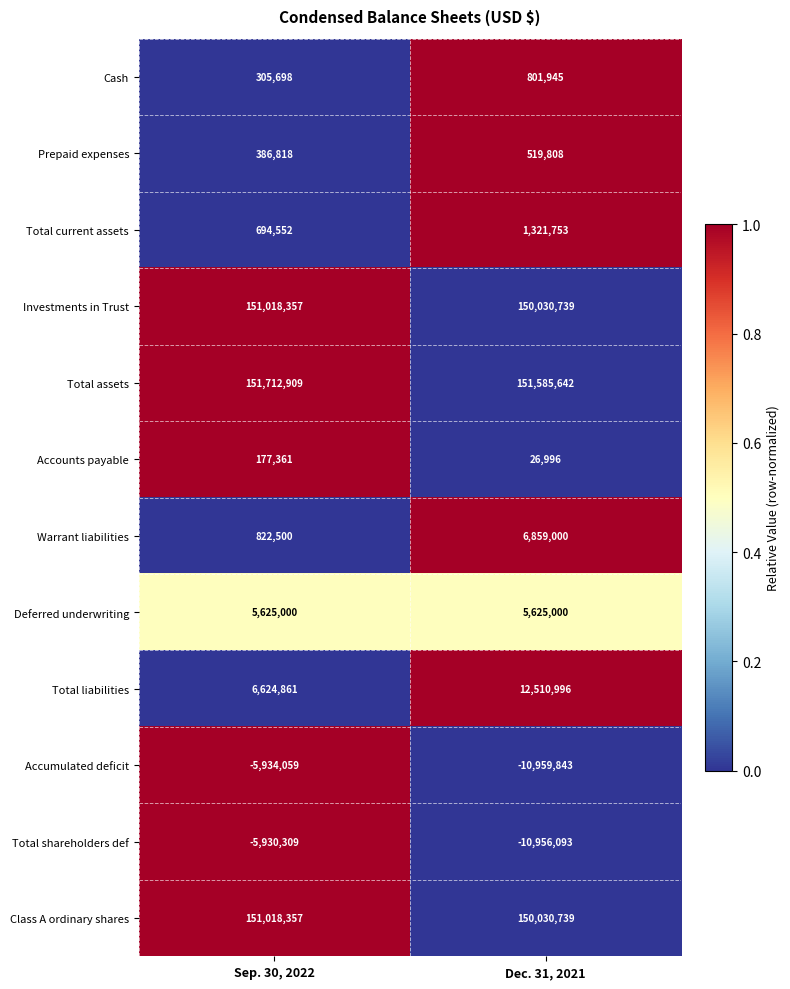

The Prepaid expenses series shows 386818 at Sep. 30, 2022. True or false?

True